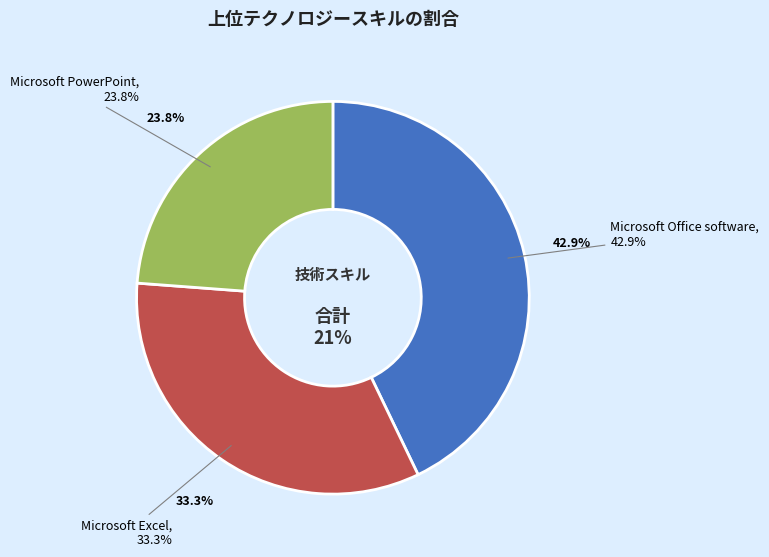

To the nearest percent, what is the difference between the largest and smallest slice percentages?

19%